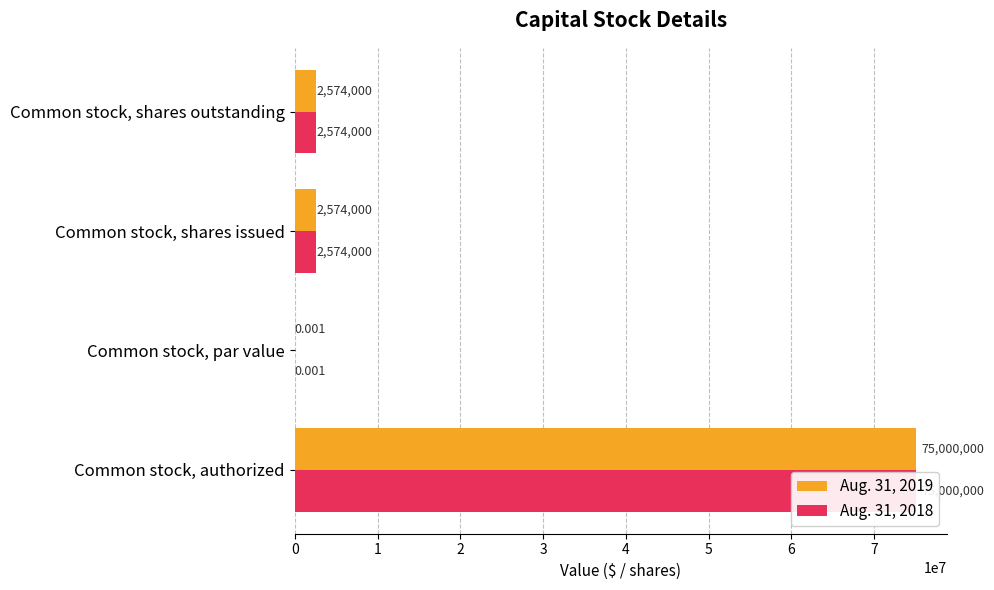

What is the sum of all Aug. 31, 2018 values?

80148000.0